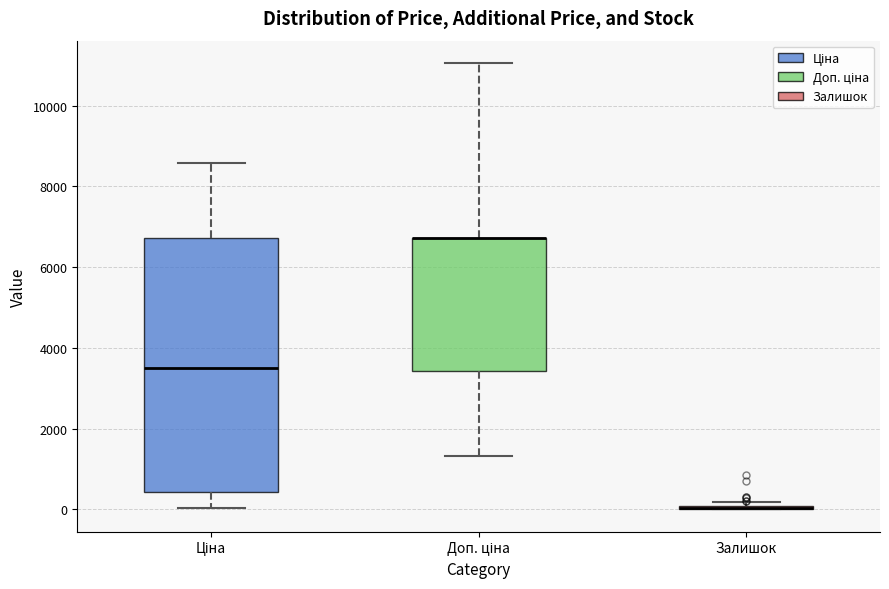

Reading left to right, read every box against the y-axis: the position of its median line, the range the box covers, and the ends of its whiskers. The values are not printed on the chart, so give them approximately, as read against the axis.

Ціна: median 3600, box 400 to 6800, whiskers 0 to 8600
Доп. ціна: median 6800 (drawn on the box's upper edge), box 3400 to 6800, whiskers 1400 to 11000
Залишок: box collapsed to a line at 0, whiskers 0 to 200